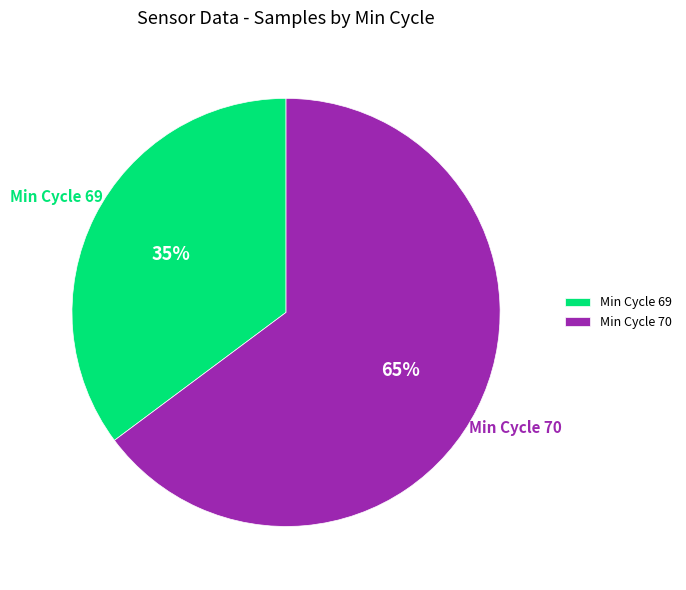

What percentage is the Min Cycle 69 slice, to the nearest percent?

35%